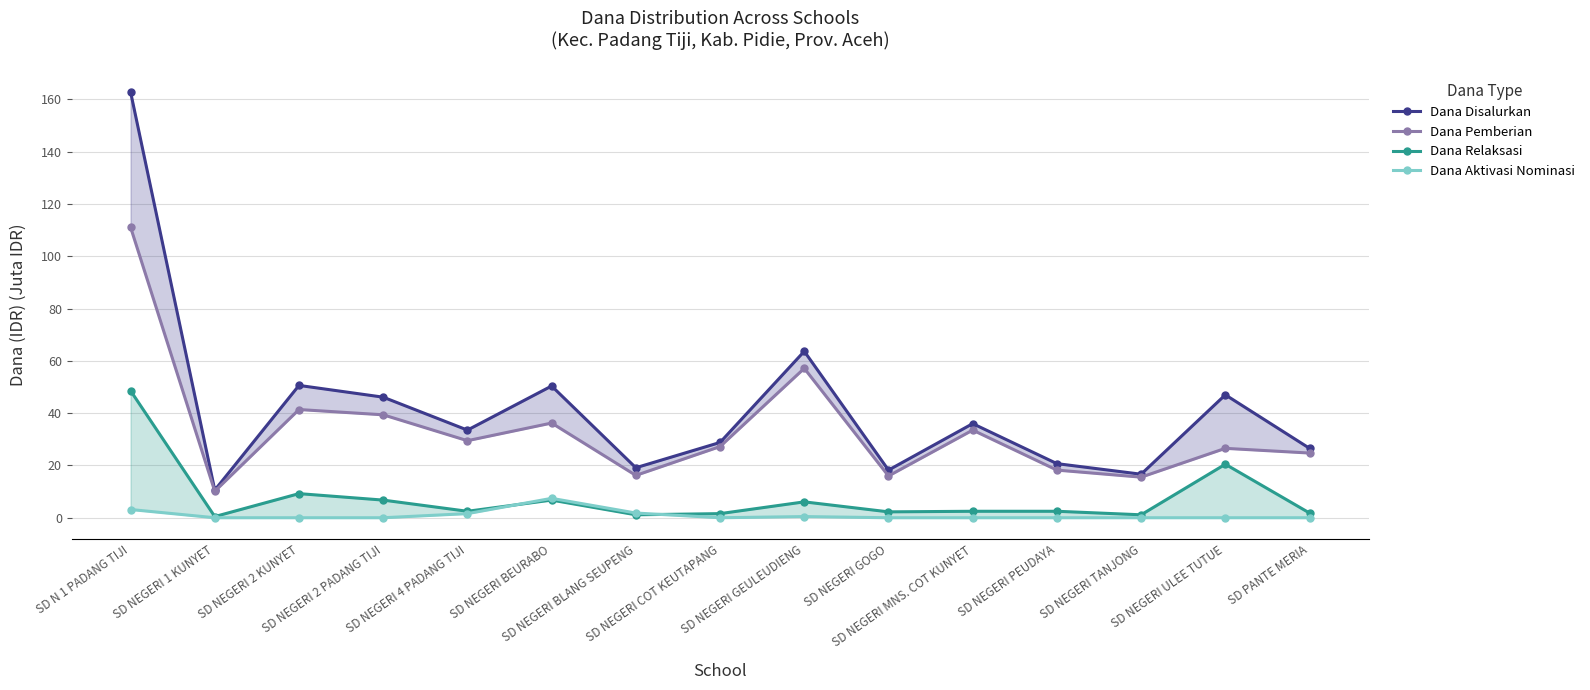

Is the value of Dana Relaksasi at SD NEGERI MNS. COT KUNYET greater than the value of Dana Pemberian at SD NEGERI COT KEUTAPANG?

No